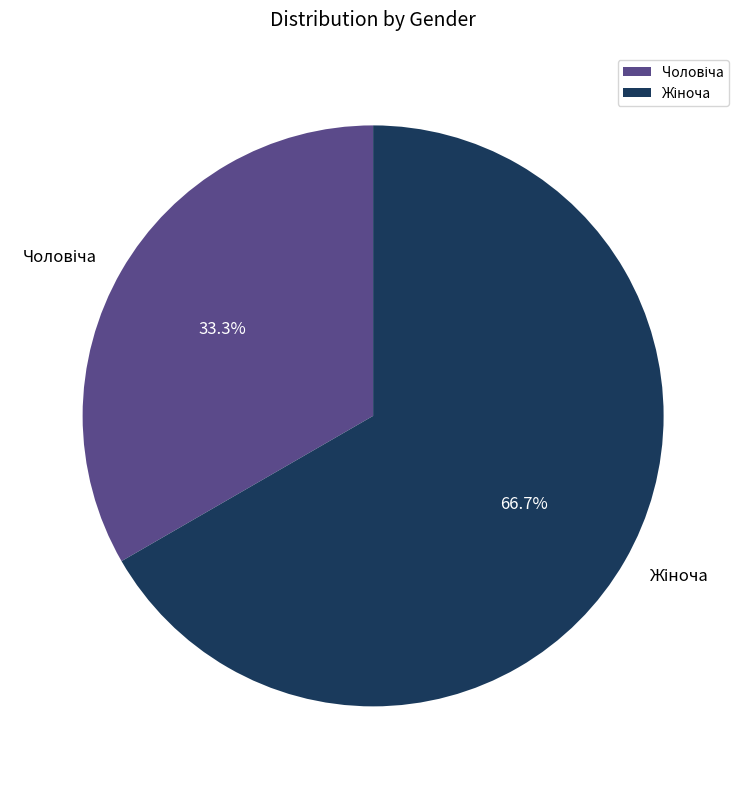

Does any single category account for the majority?

Yes